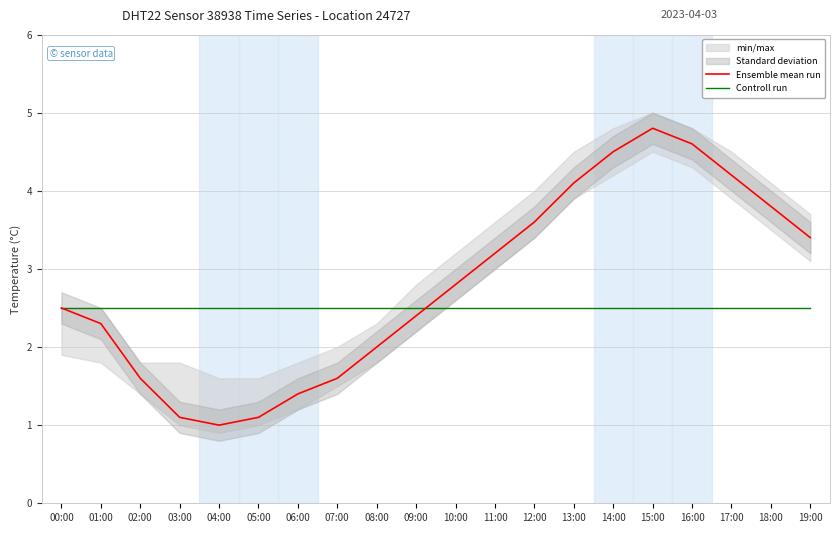

At 08:00, list the series in order from largest to smallest.

Controll run, Ensemble mean run